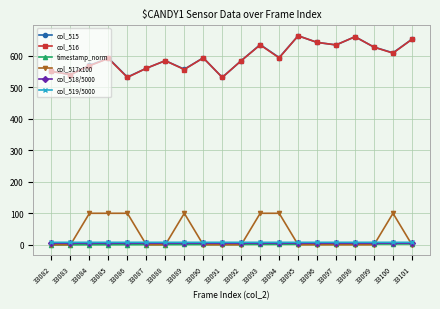

Is it true that col_516 equals 660.0 at 33098?

True